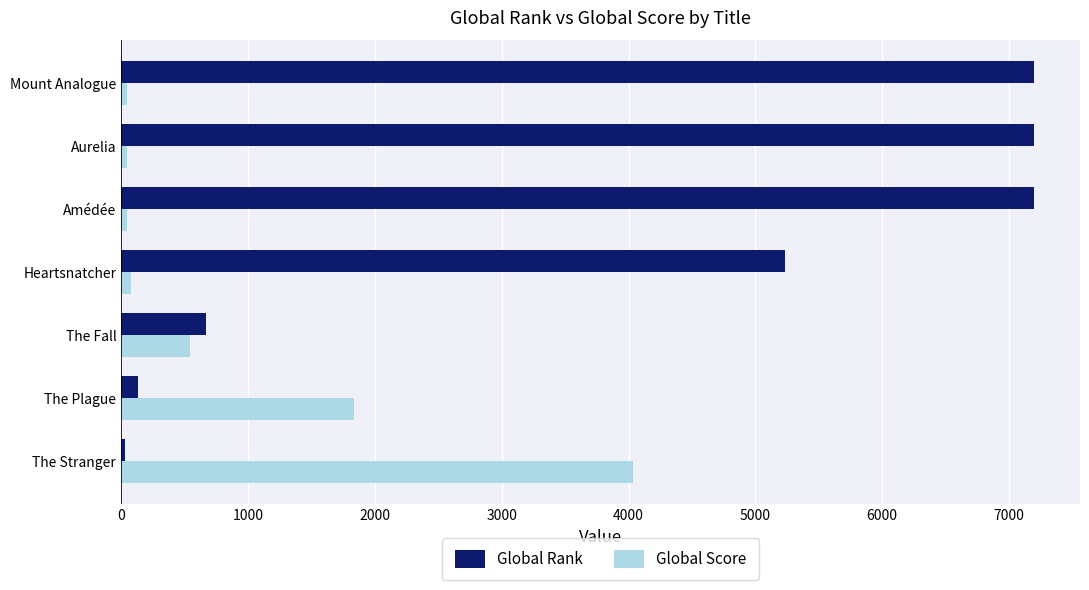

Where is Global Rank nearest to the value 3615?

Heartsnatcher